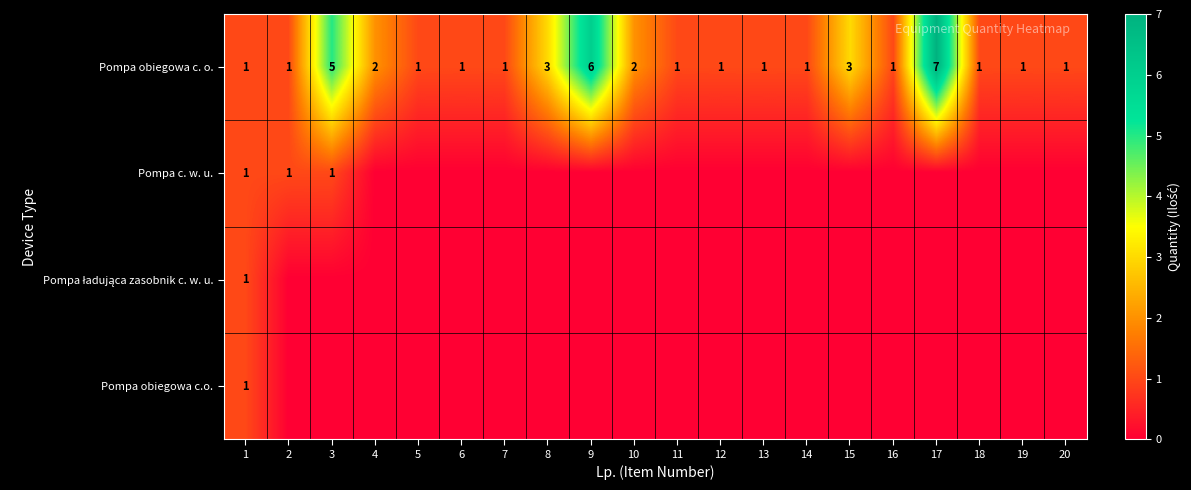

At how many categories does at least one series exceed 1?

7